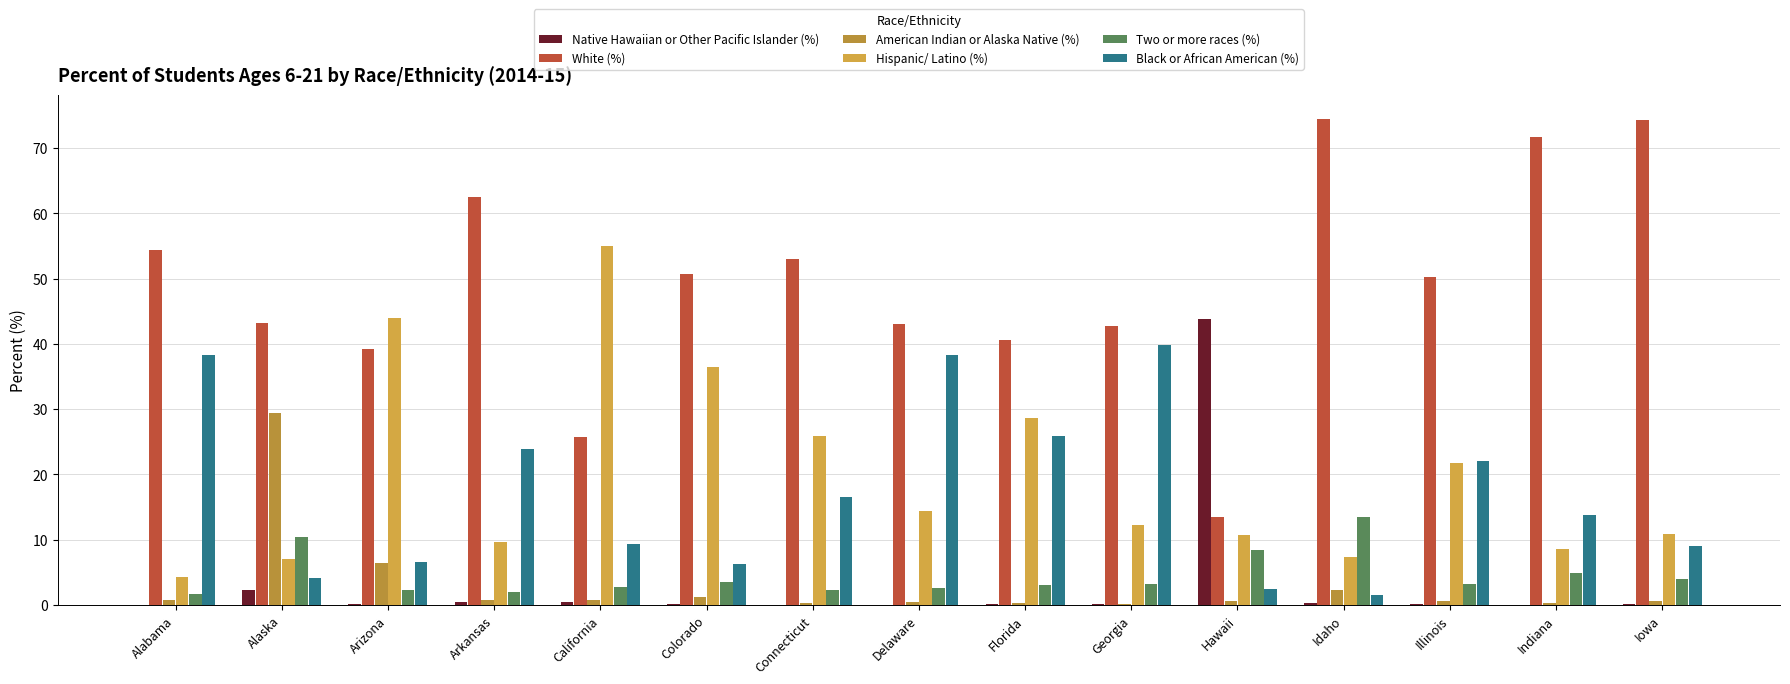

The American Indian or Alaska Native (%) series shows 8.9 at Arizona. True or false?

False